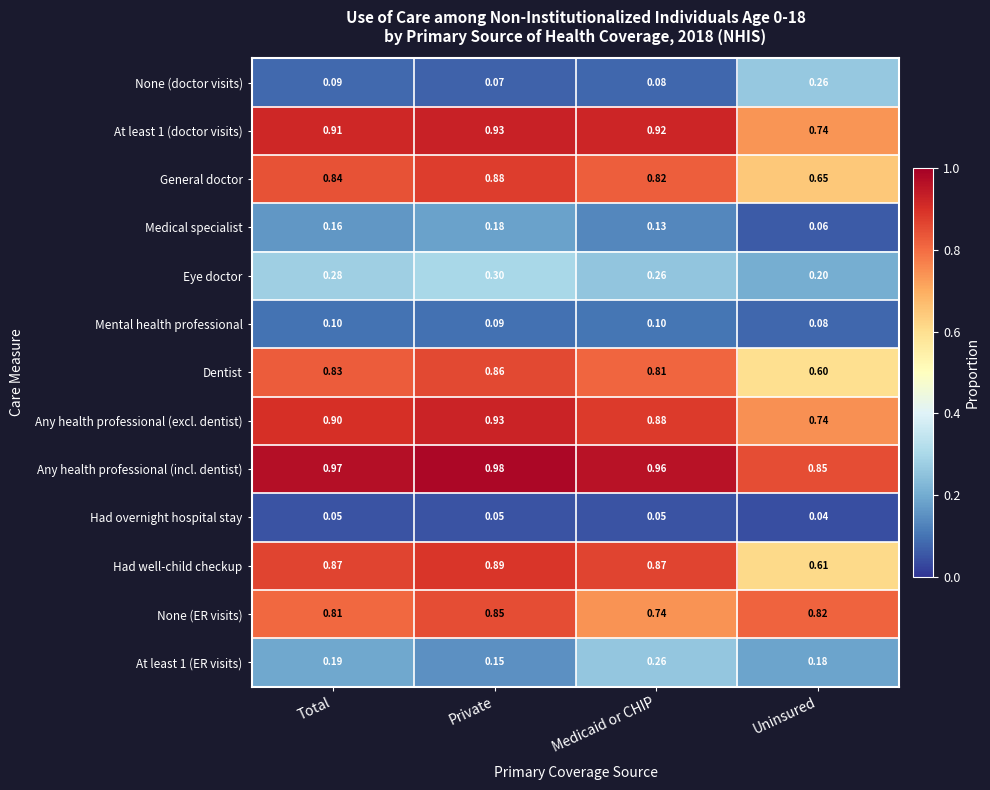

What is the total value across all series at Private?

7.2